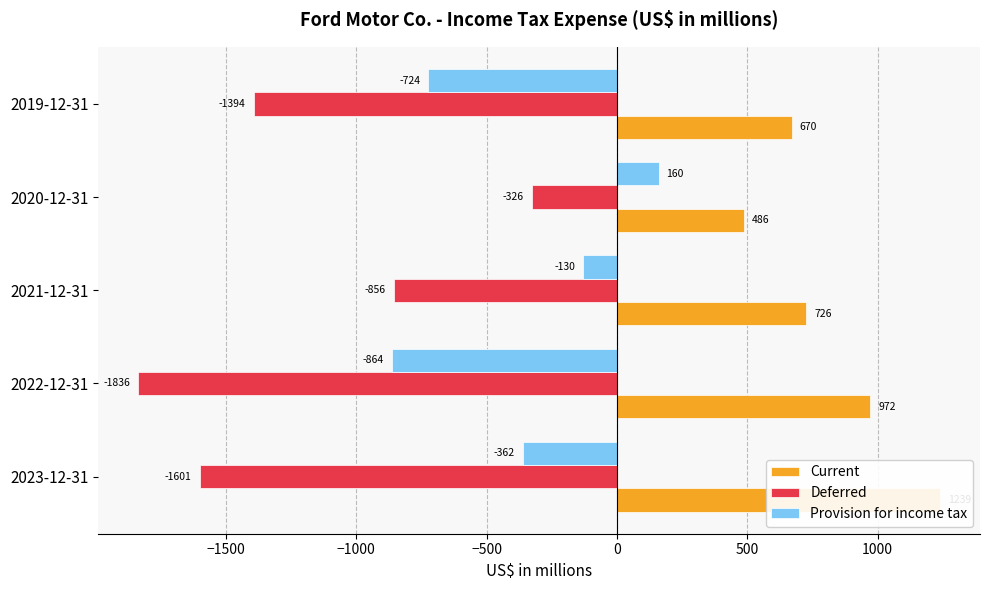

Count the Provision for income tax values in the range -724 to -130.

3